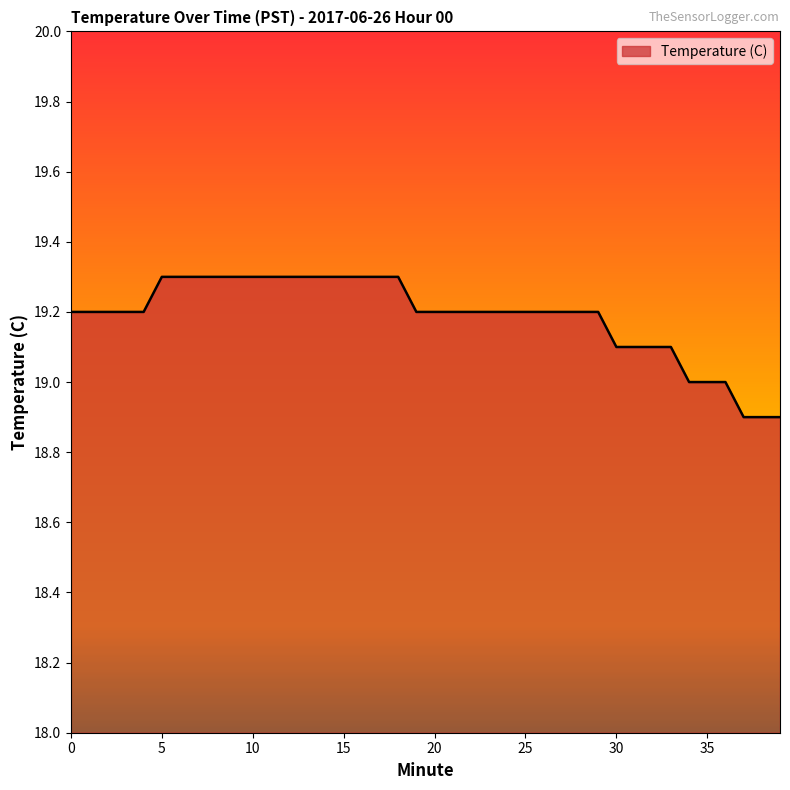

Reading right to left, what are all the values shown in this chart?

18.9	18.9	18.9	19.0	19.0	19.0	19.1	19.1	19.1	19.1	19.2	19.2	19.2	19.2	19.2	19.2	19.2	19.2	19.2	19.2	19.2	19.3	19.3	19.3	19.3	19.3	19.3	19.3	19.3	19.3	19.3	19.3	19.3	19.3	19.3	19.2	19.2	19.2	19.2	19.2